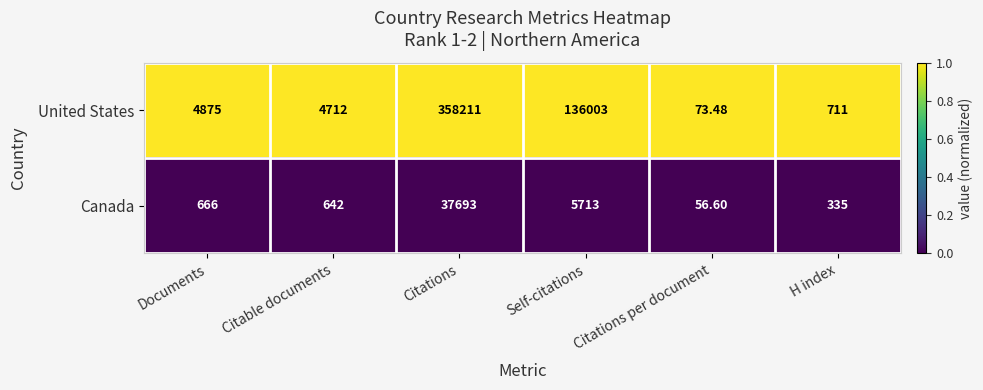

Which category has the lowest value in the Canada series?

Citations per document